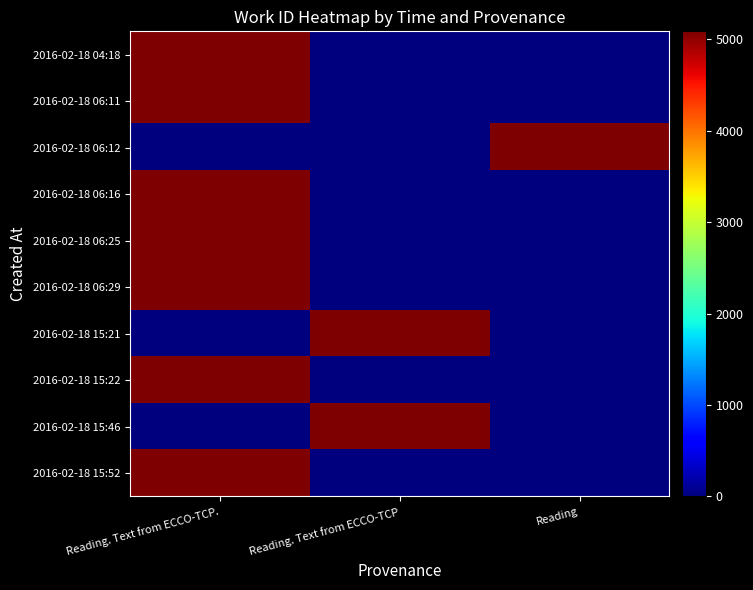

Which category has the highest value across all series?

Reading. Text from ECCO-TCP.